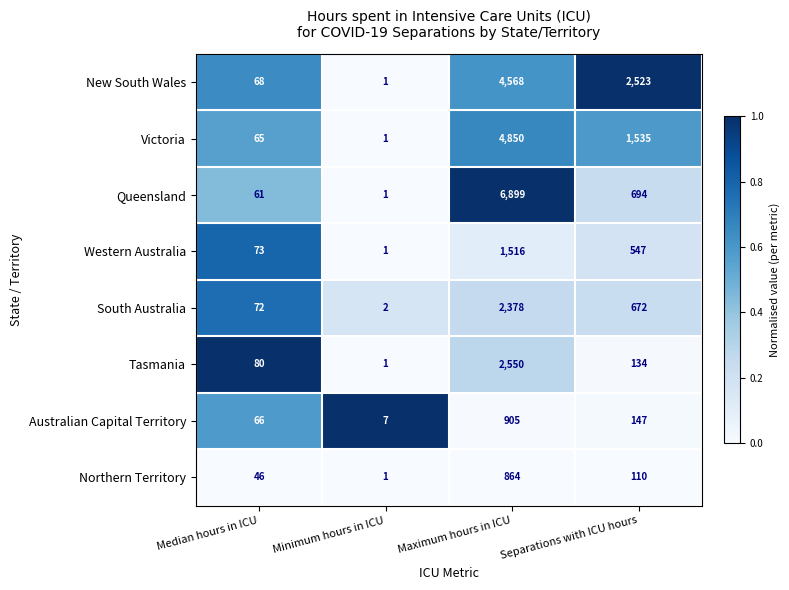

Rank the series at Separations with ICU hours from lowest to highest value.

Northern Territory, Tasmania, Australian Capital Territory, Western Australia, South Australia, Queensland, Victoria, New South Wales